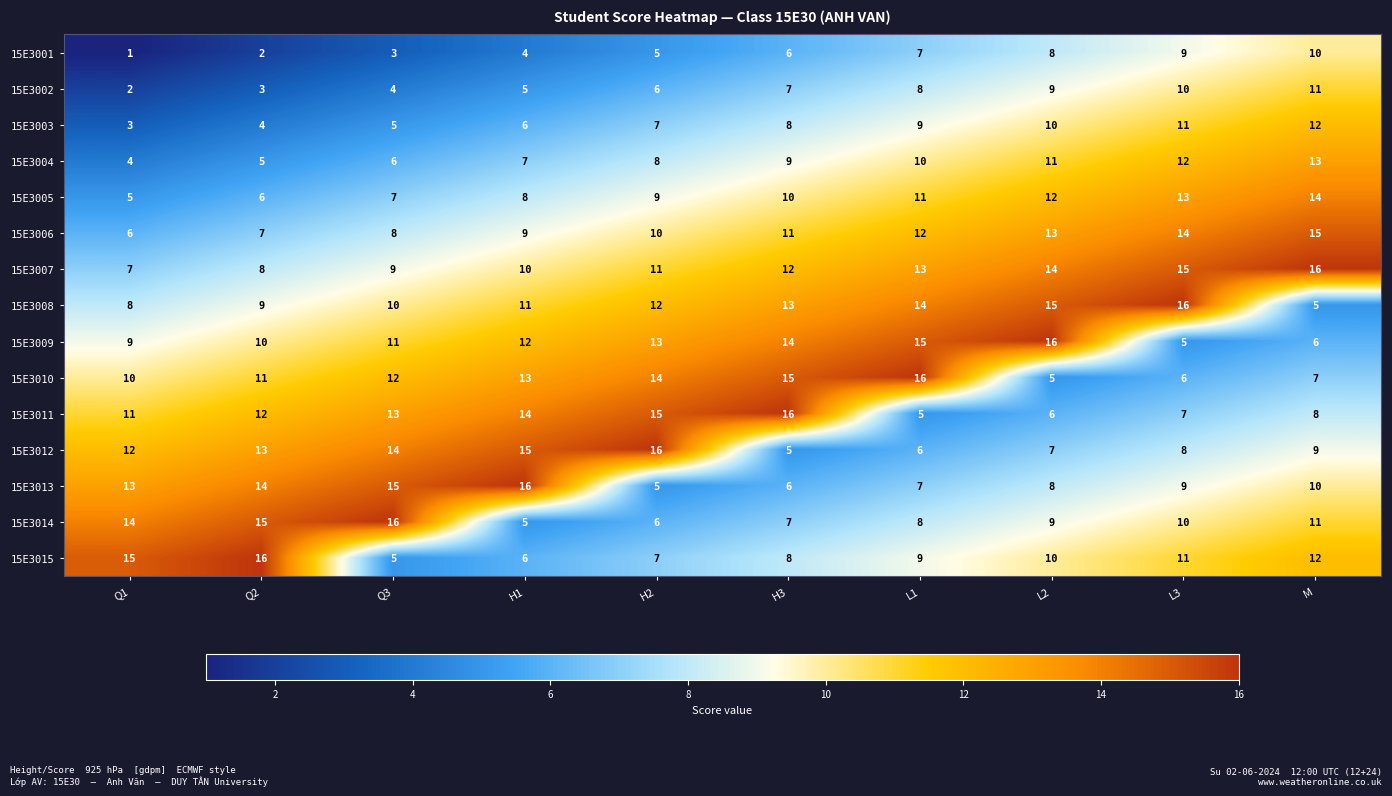

At which category is the sum across all series the highest?

M